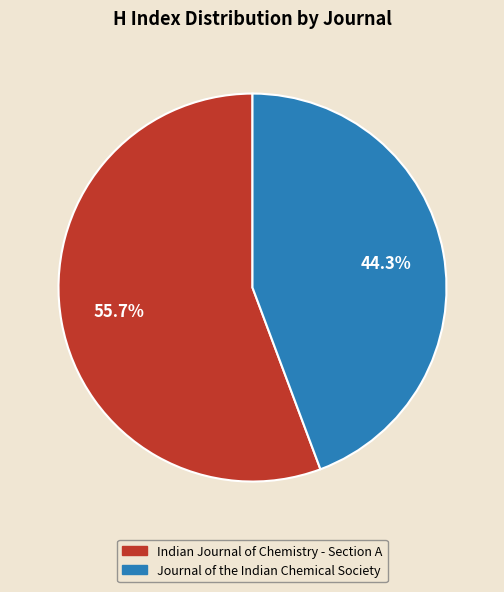

Is it true that Journal of the Indian Chemical Society is 44% of the pie?

True